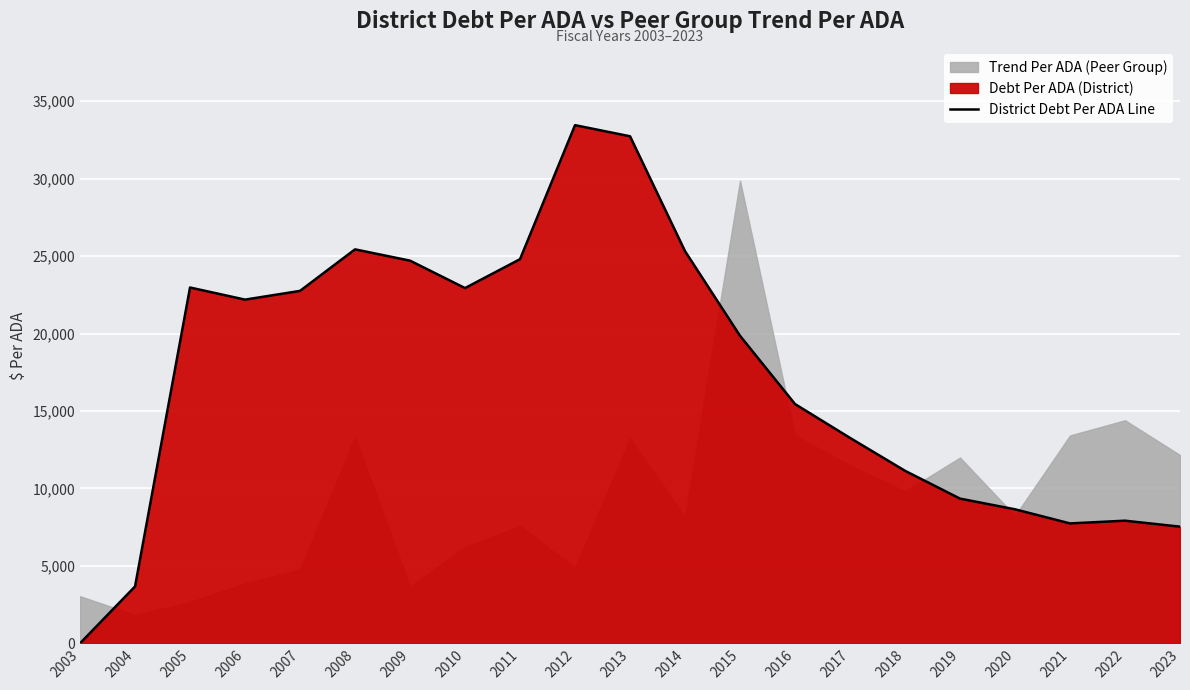

Between 2007 and 2009, which is larger?

2009